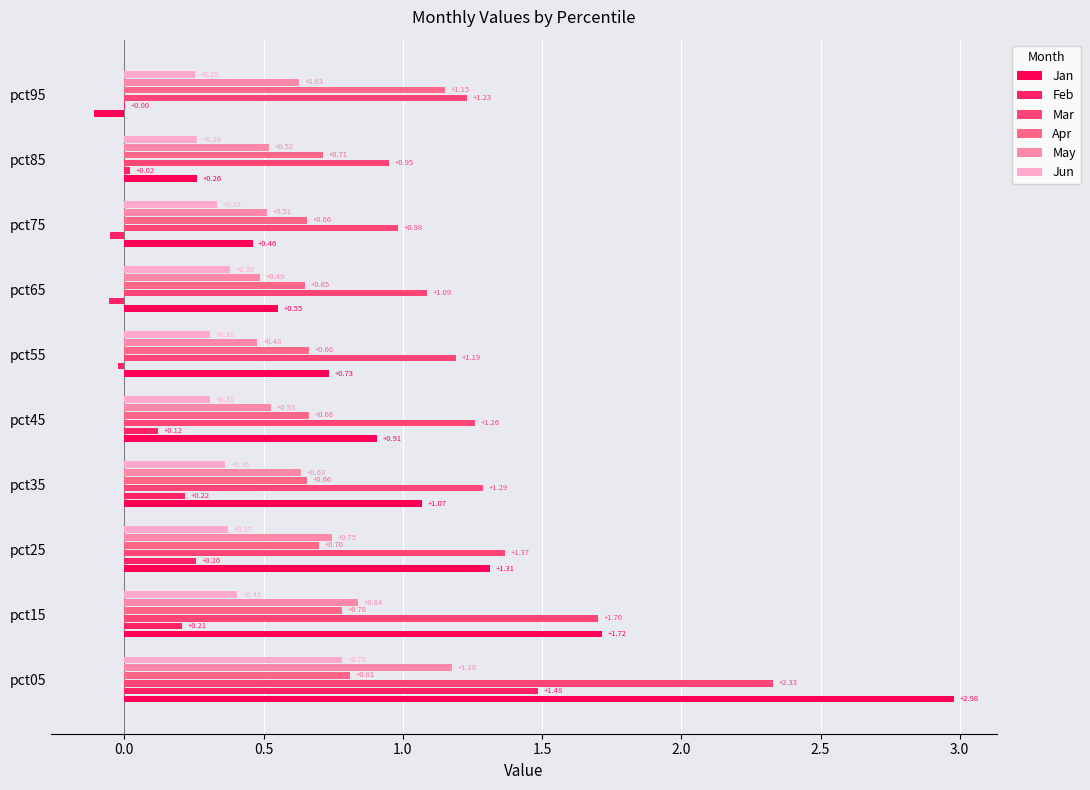

How many positive values does the Jan series have?

9